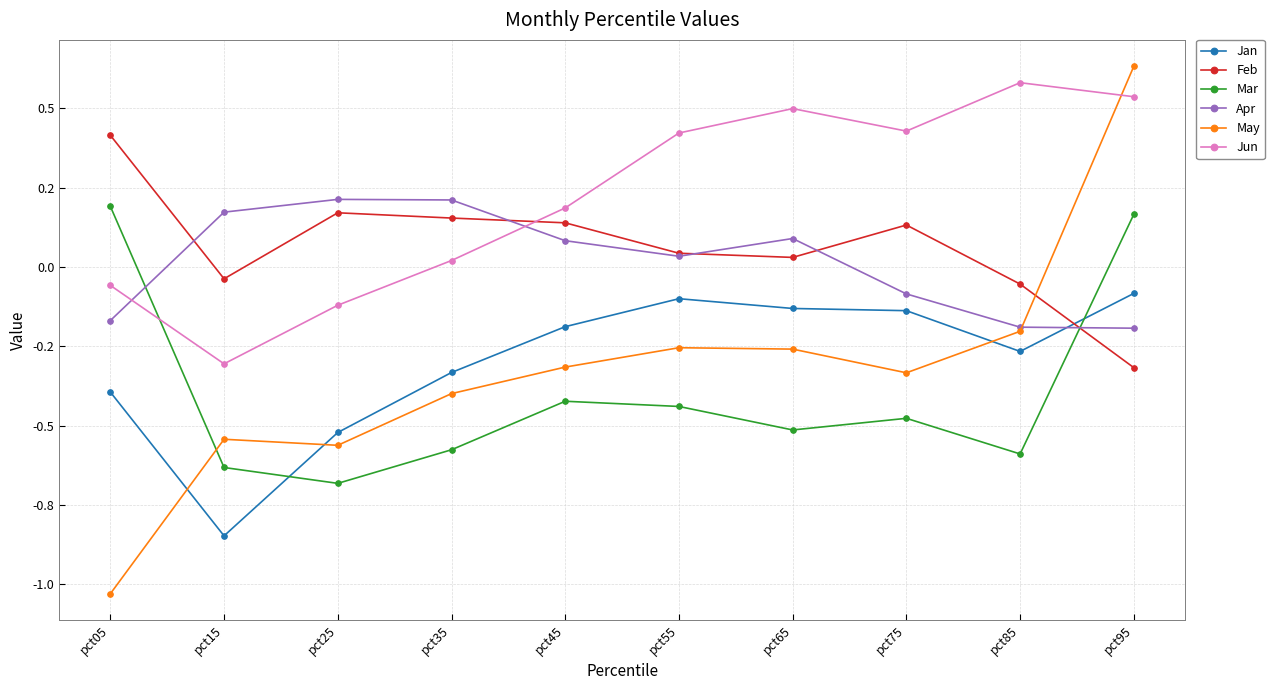

What is the minimum value for Feb?

-0.3